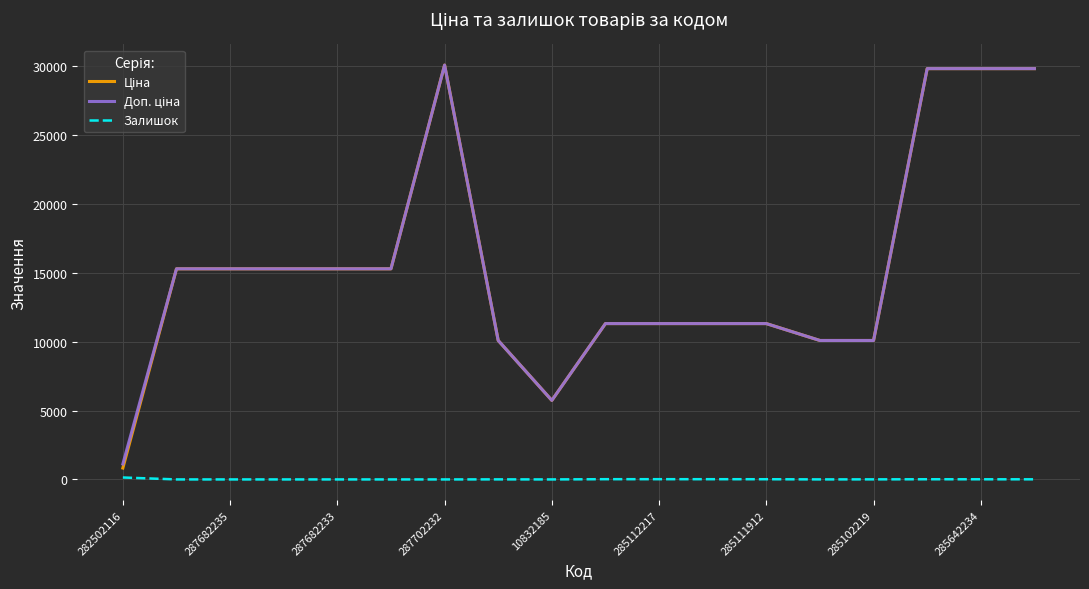

What is the maximum value shown in the chart?

30077.8